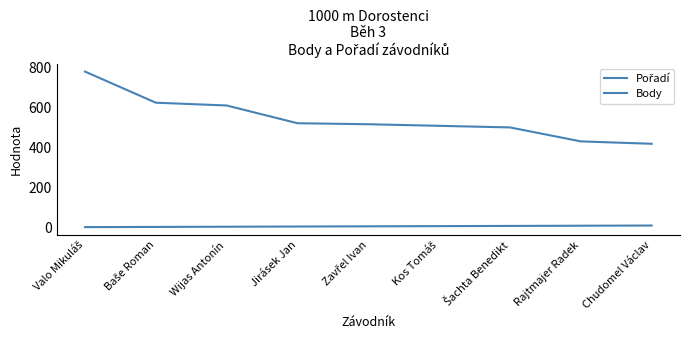

What is the smallest value displayed?

1